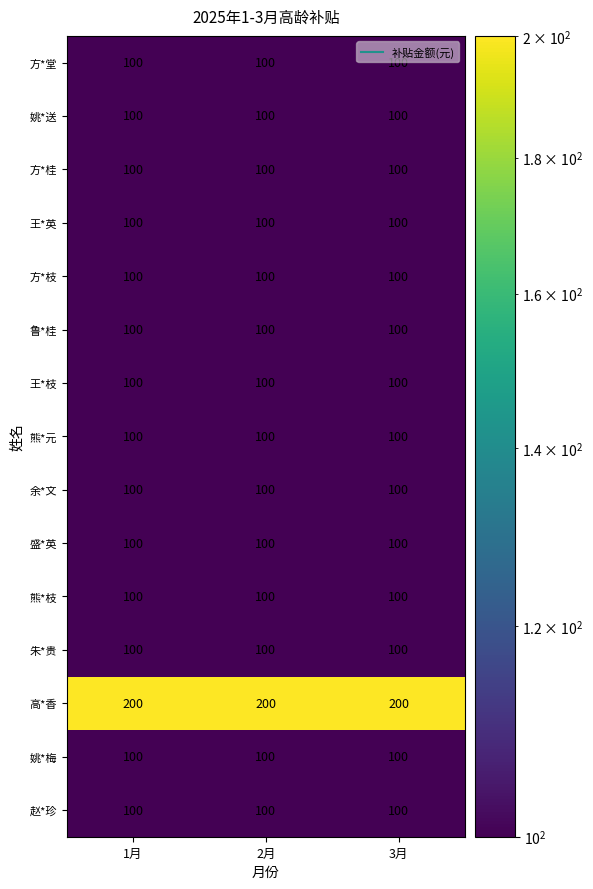

What is the maximum value shown in the chart?

200